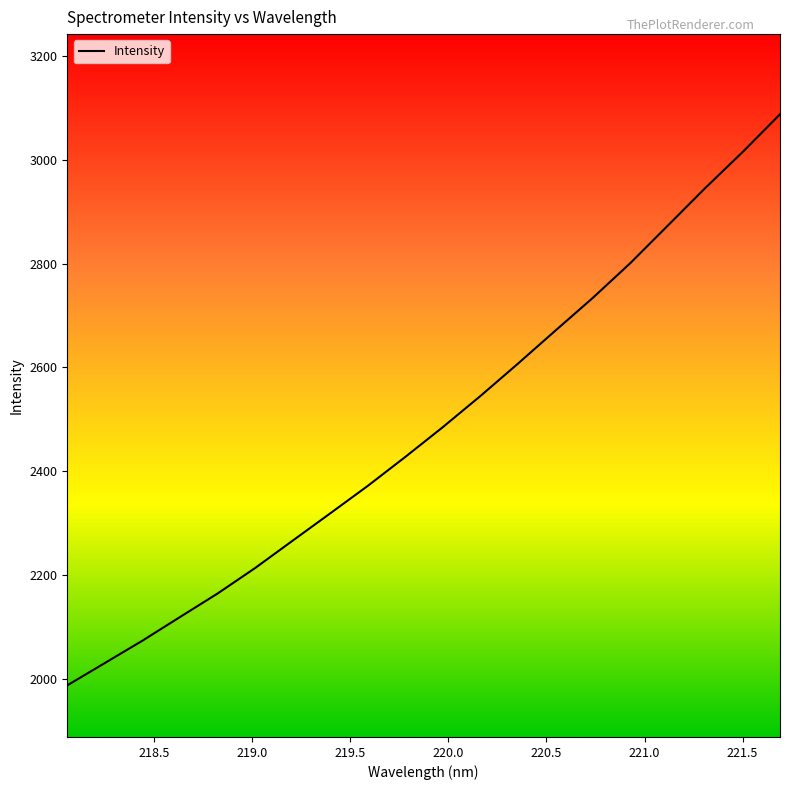

What is the difference between the maximum and minimum values?

1099.5